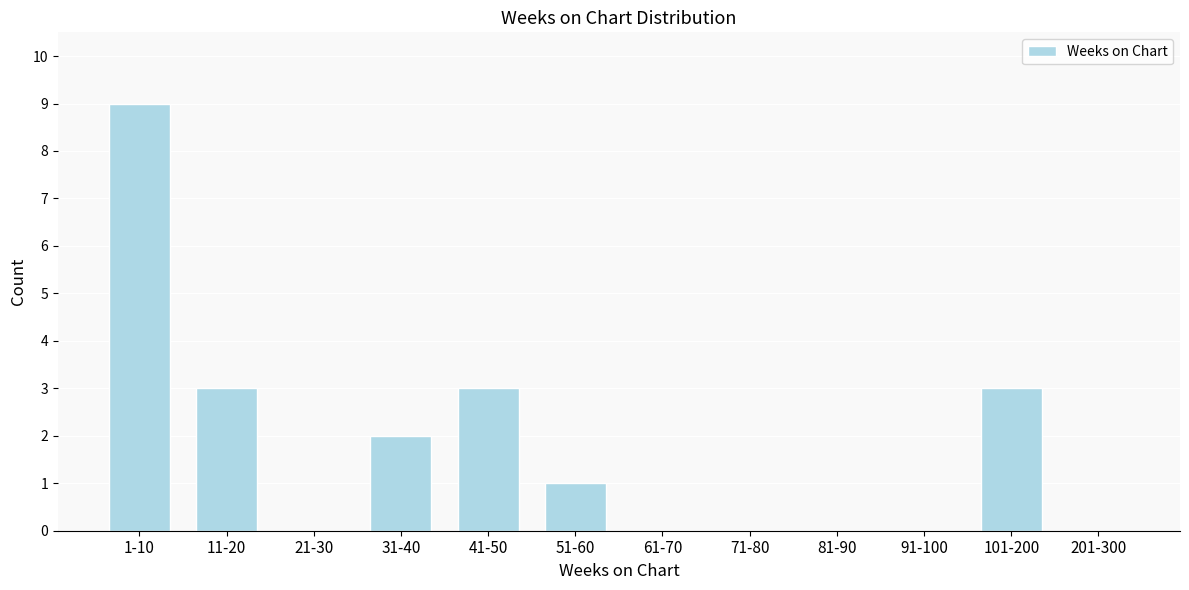

Reading left to right, list all the values displayed in this chart.

1-10=9	11-20=3	21-30=0	31-40=2	41-50=3	51-60=1	61-70=0	71-80=0	81-90=0	91-100=0	101-200=3	201-300=0